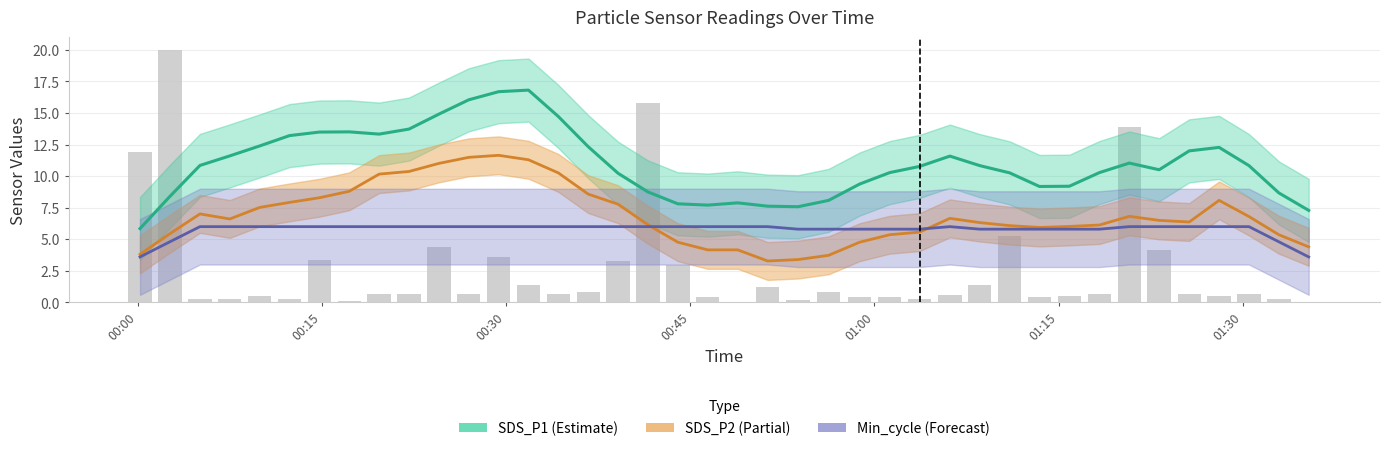

Count the number of data series in this chart.

4